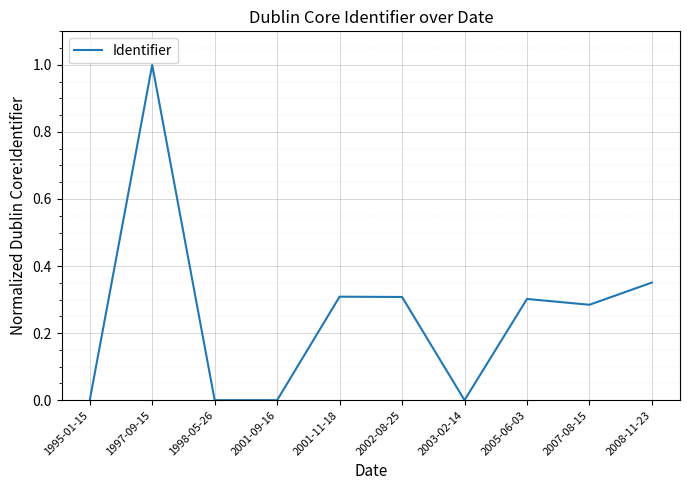

What position from the right is 2008-11-23?

1